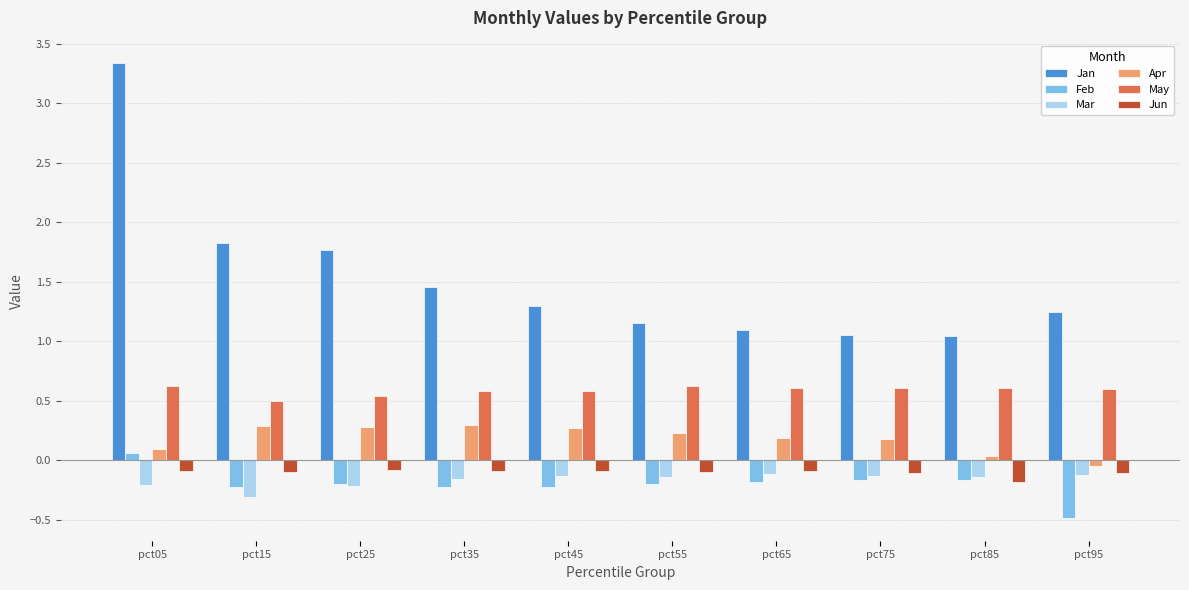

Count the number of data series in this chart.

6